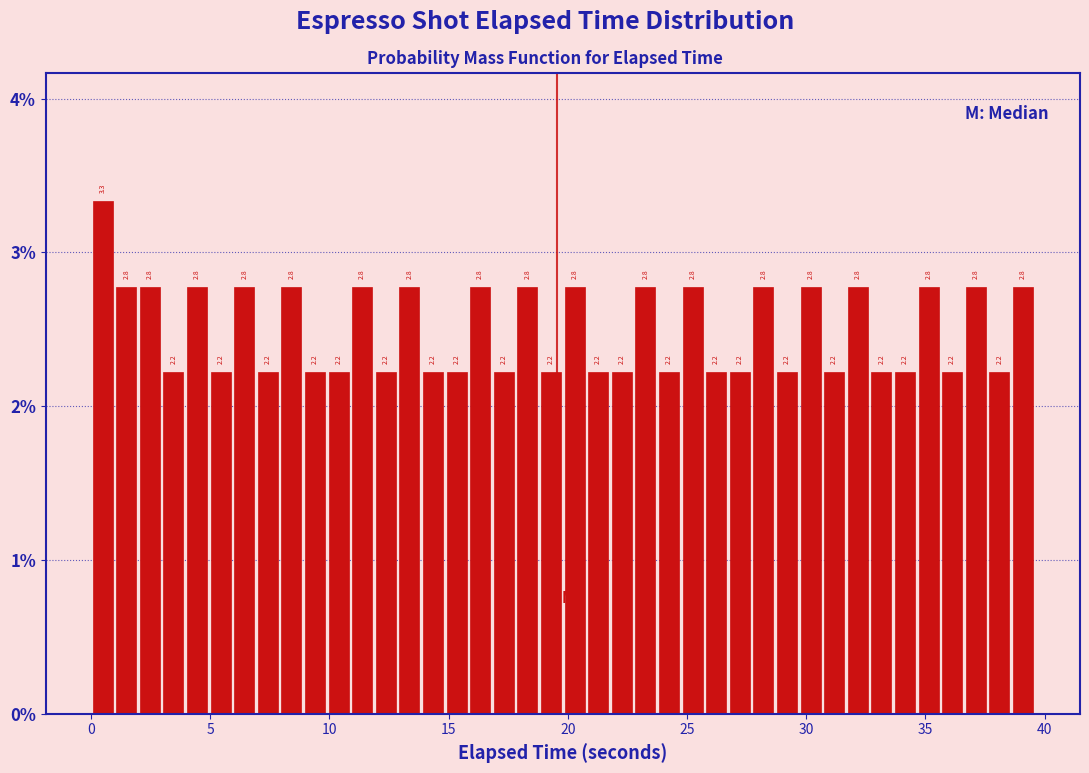

Around what value on the x-axis is the tallest bar? Give the approximate position of its centre, as read against the axis.

0.5